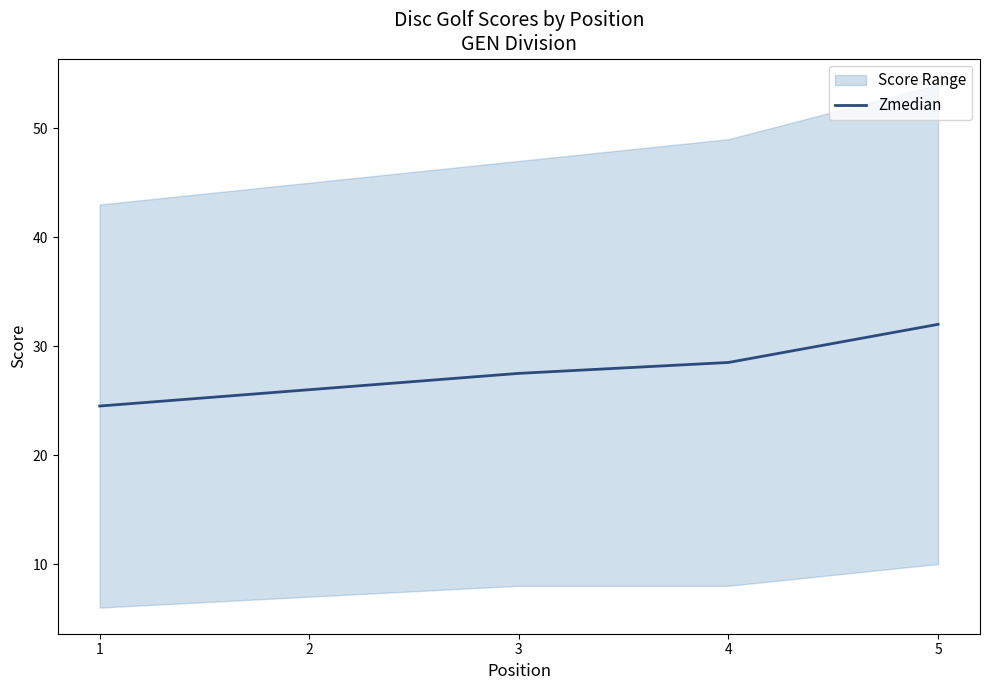

Rank the categories by value from highest to lowest.

5, 4, 3, 2, 1